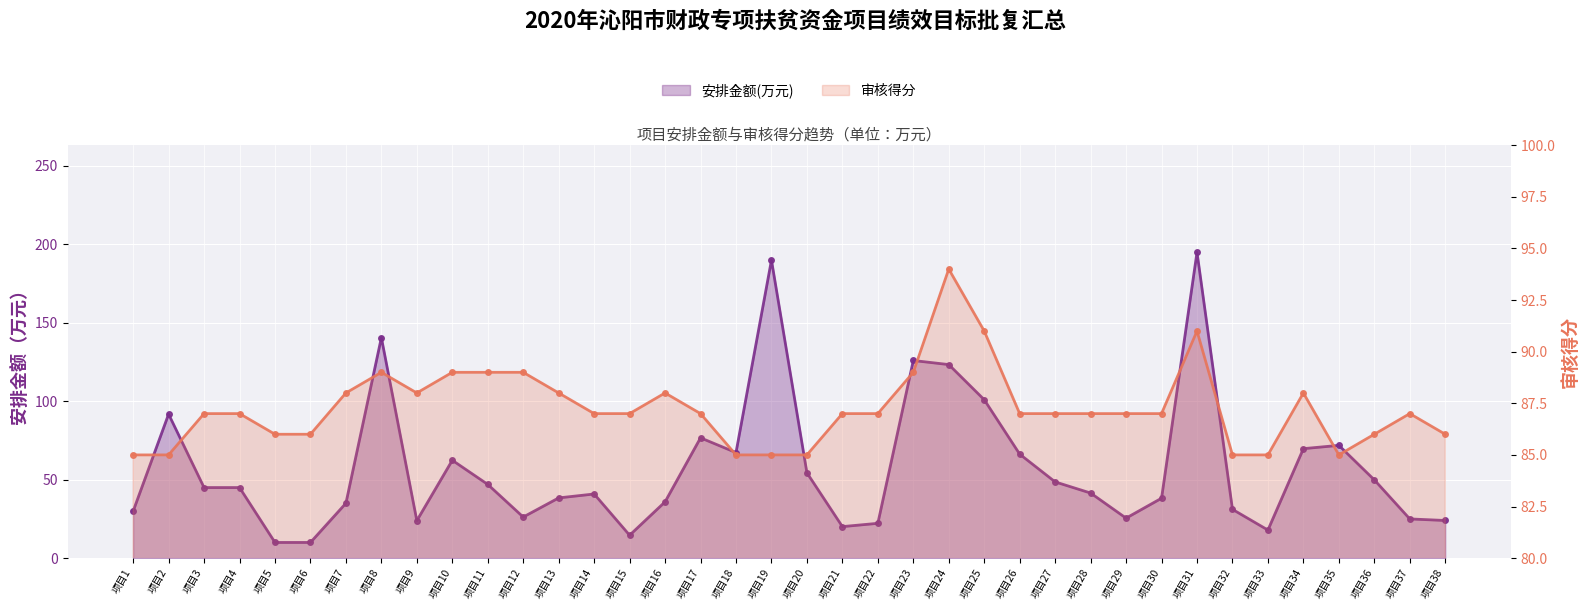

Where is the first local minimum for 审核得分?

项目9